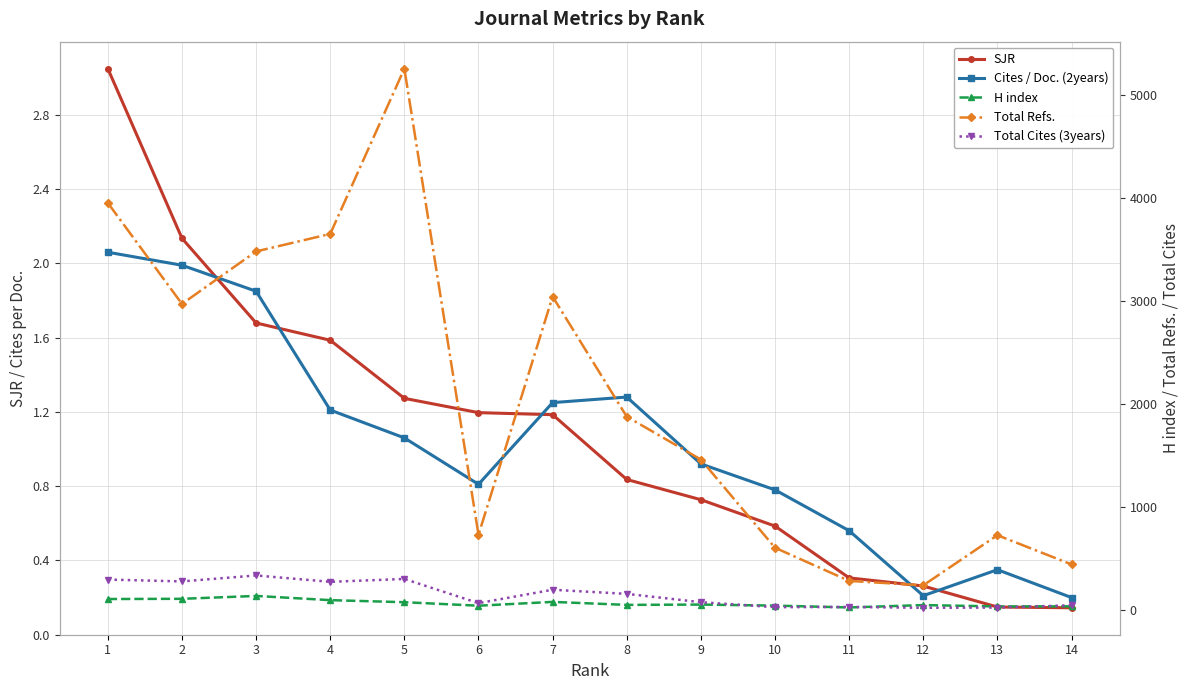

True or false: Total Cites (3years) has a value of 52.3 at 8.

False